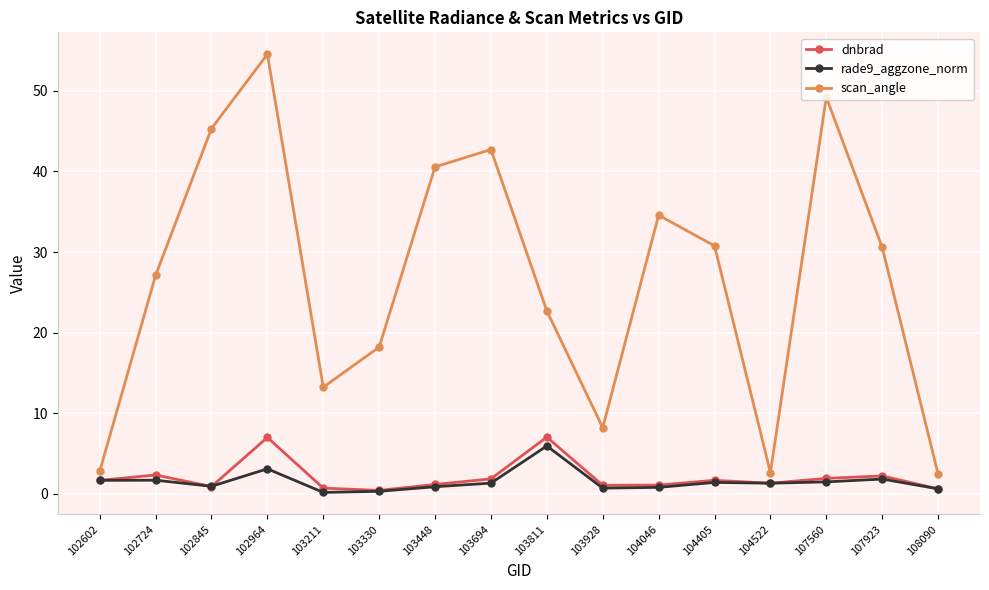

Where is the first local minimum for dnbrad?

102845